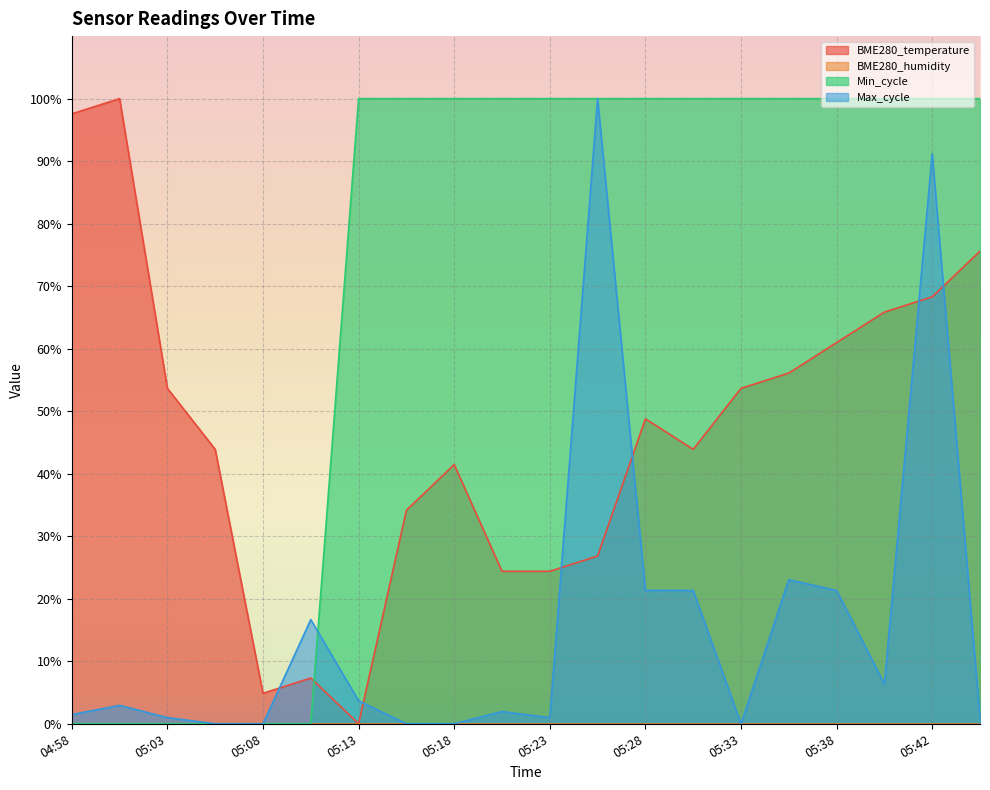

What is the maximum value shown in the chart?

100.0